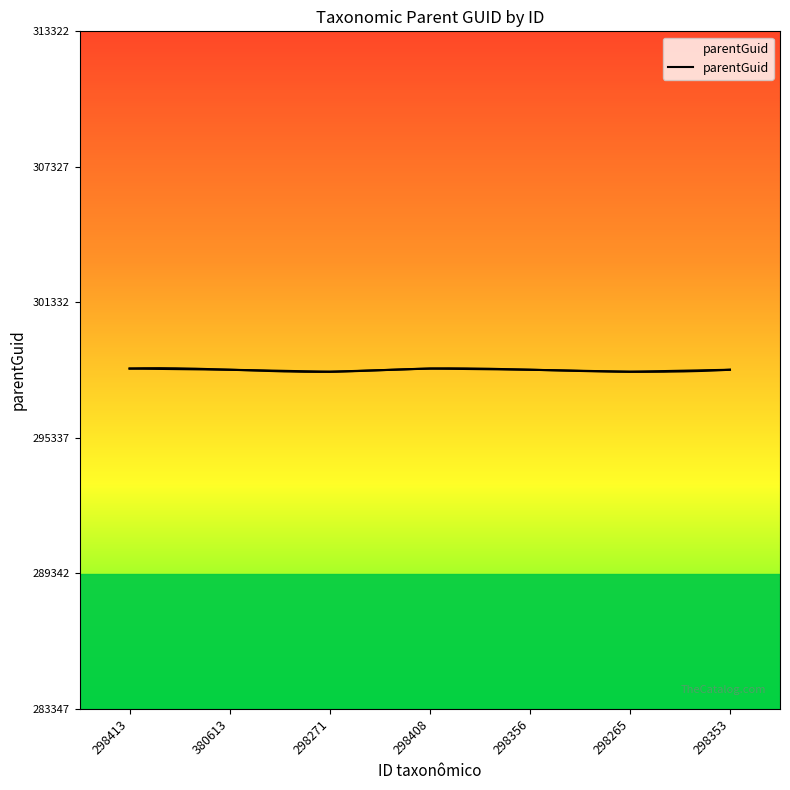

What is the difference between the maximum and minimum values?

141